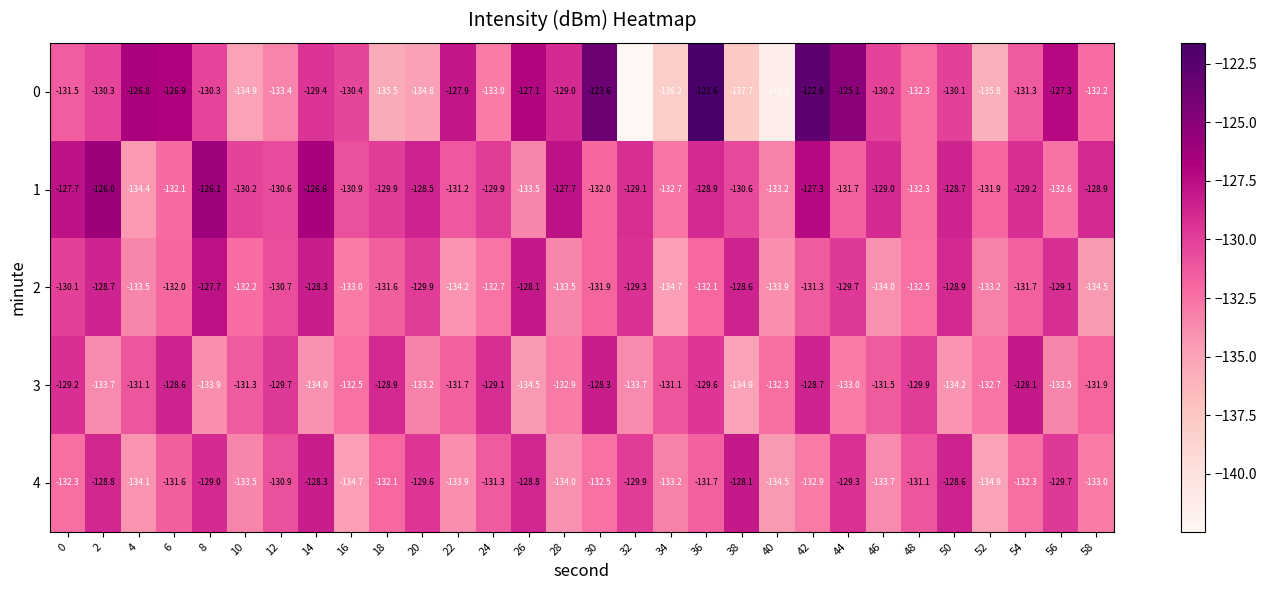

What is the greatest value displayed?

-121.6